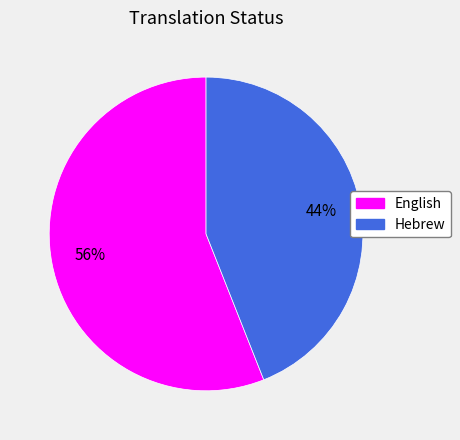

Count the number of slices in the pie.

2